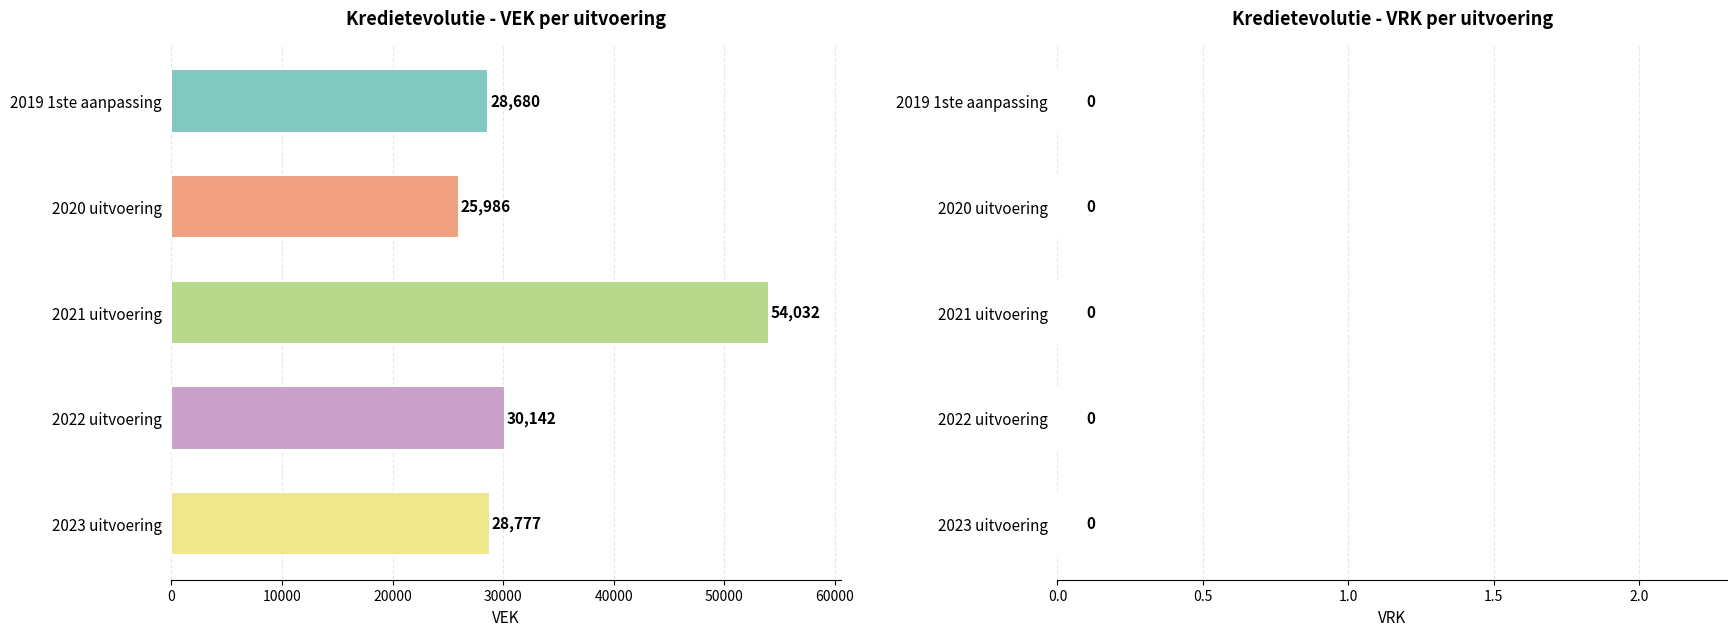

What is the change in value from 2022 uitvoering to 2021 uitvoering?

+23890